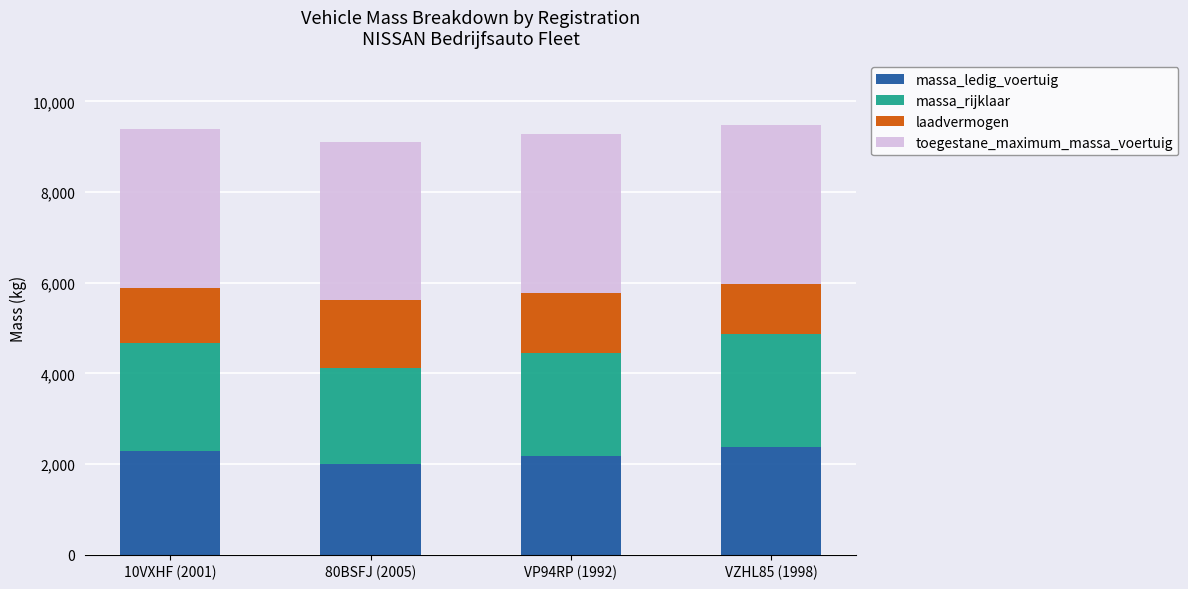

What is the highest value of the massa_ledig_voertuig series?

2380